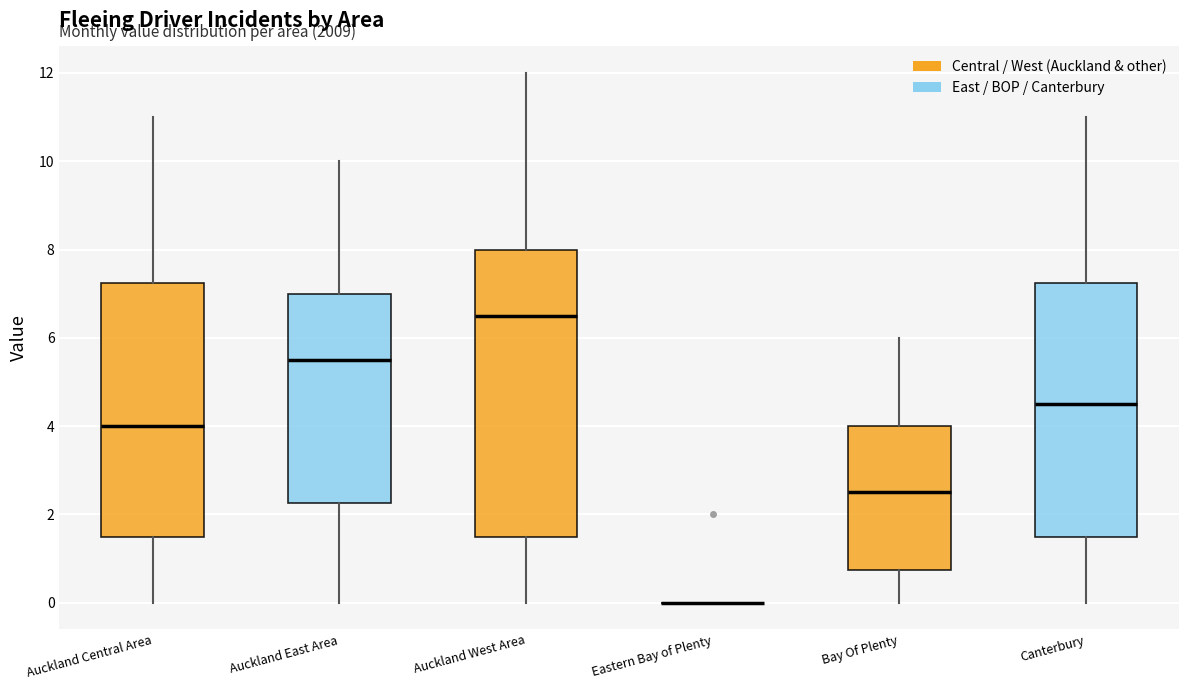

Reading left to right, read every box against the y-axis: the position of its median line, the range the box covers, and the ends of its whiskers. The values are not printed on the chart, so give them approximately, as read against the axis.

Auckland Central Area: median 4.0, box 1.6 to 7.2, whiskers 0.0 to 11.0
Auckland East Area: median 5.6, box 2.2 to 7.0, whiskers 0.0 to 10.0
Auckland West Area: median 6.6, box 1.6 to 8.0, whiskers 0.0 to 12.0
Eastern Bay of Plenty: box collapsed to a line at 0.0, whiskers 0.0 to 0.0
Bay Of Plenty: median 2.6, box 0.8 to 4.0, whiskers 0.0 to 6.0
Canterbury: median 4.6, box 1.6 to 7.2, whiskers 0.0 to 11.0